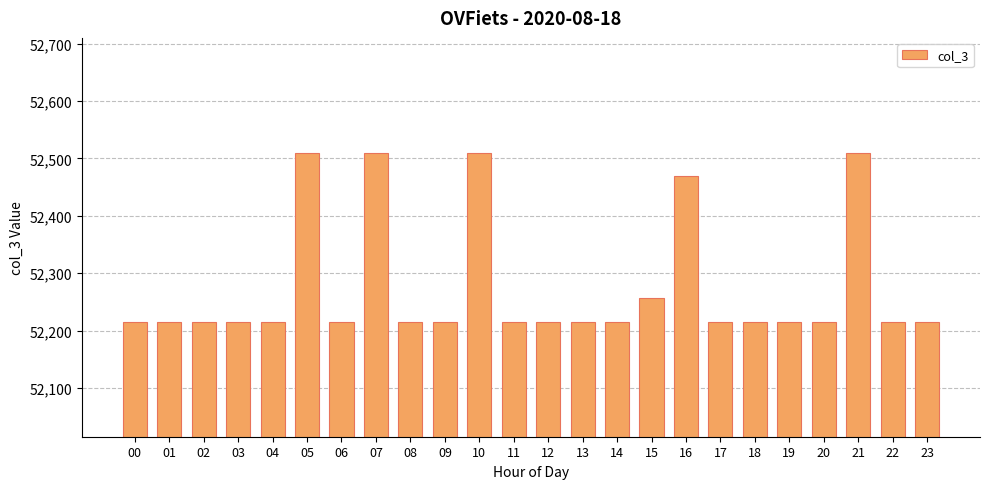

Count the number of data series in this chart.

1